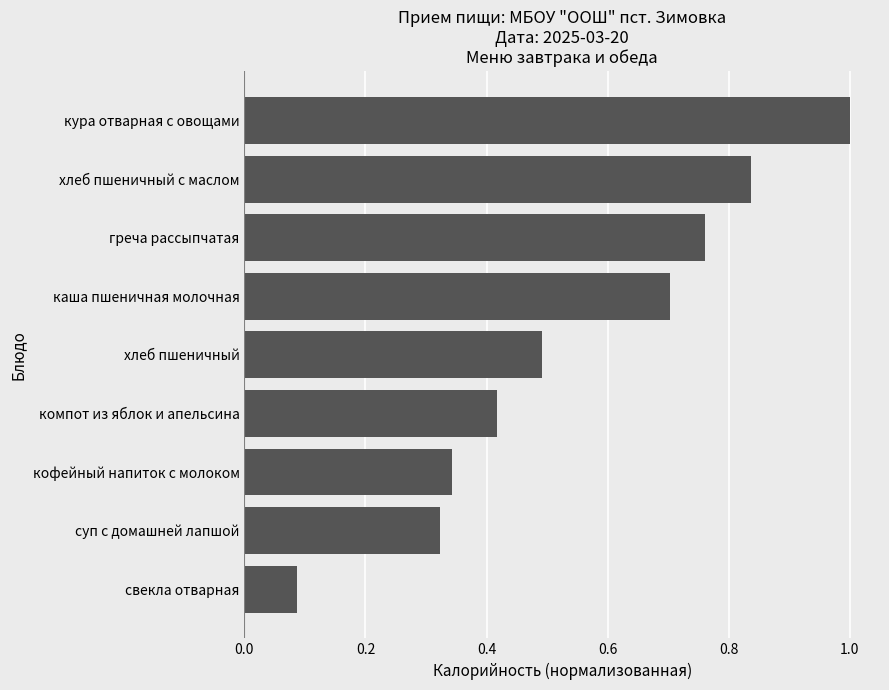

Which has a higher value, греча рассыпчатая or кура отварная с овощами?

кура отварная с овощами